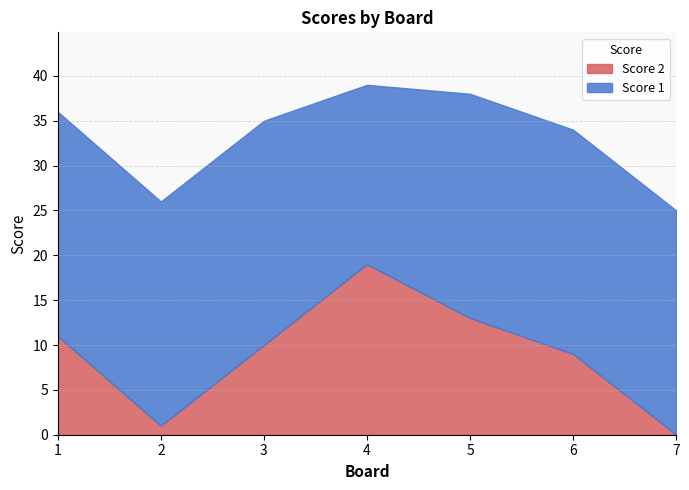

What is the difference between the highest and lowest values at 6?

16